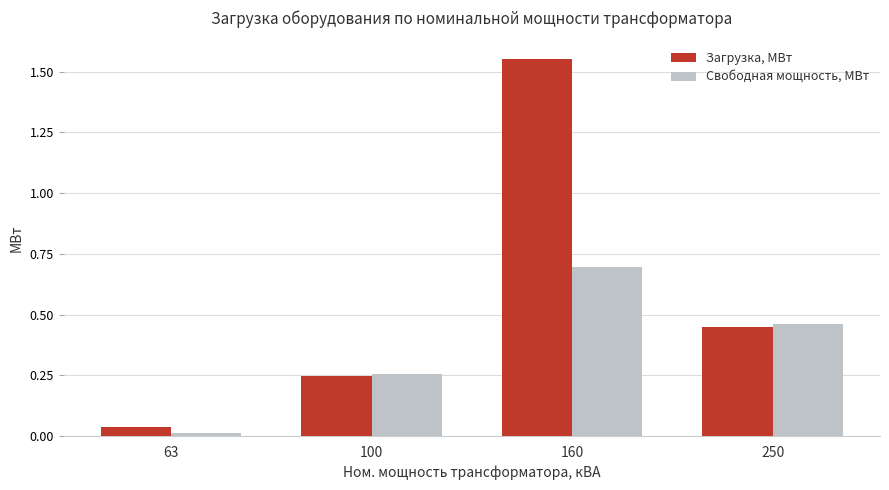

Is the value of Загрузка, МВт at 160 greater than the value of Свободная мощность, МВт at 63?

Yes